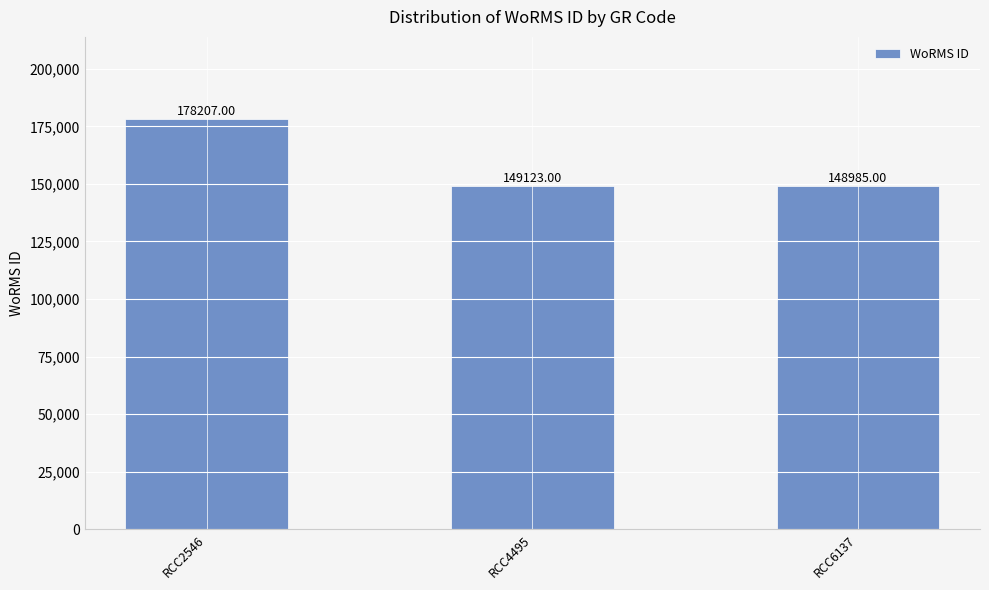

Reading left to right, list all the values displayed in this chart.

178207	149123	148985